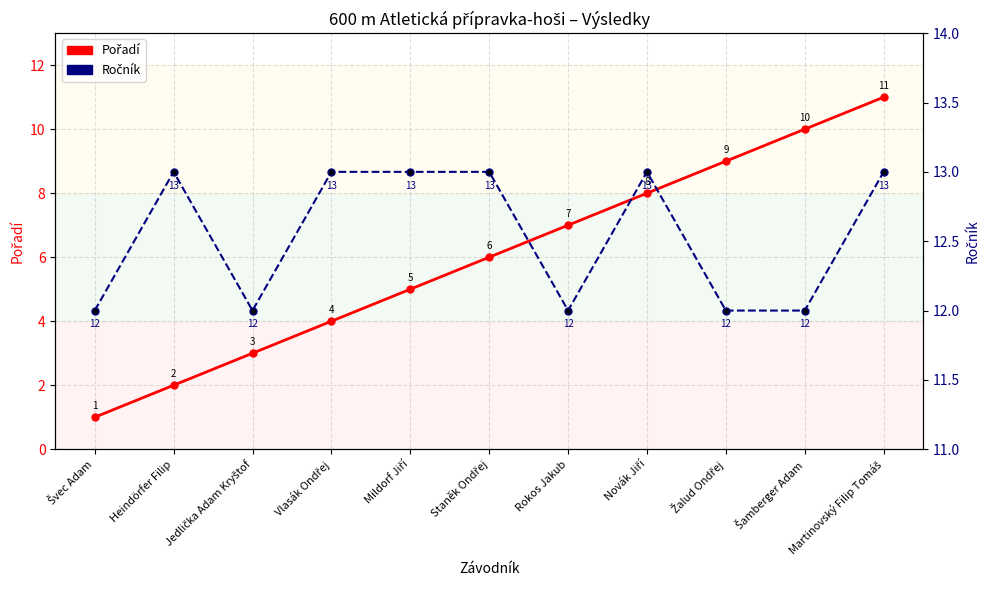

What is the difference between the highest and lowest values at Staněk Ondřej?

7